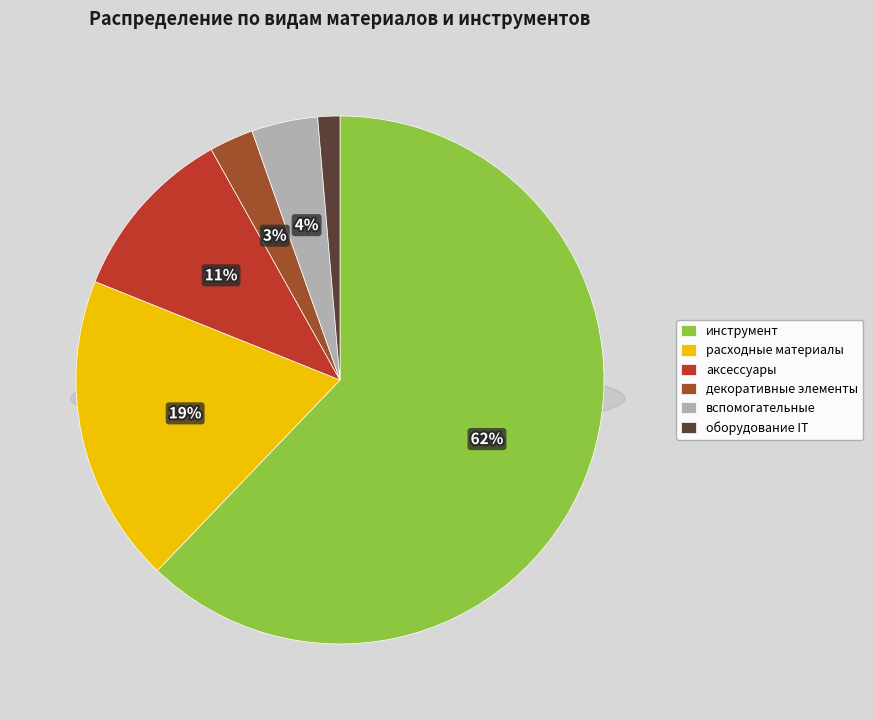

To the nearest percent, what percentage of the pie is инструмент?

62%